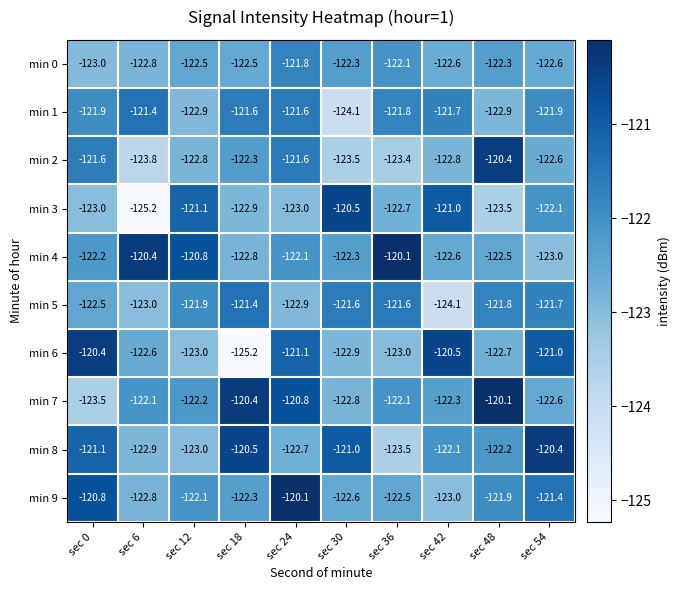

What is the sum of the min 5 values at sec 18 and sec 42?

-245.5